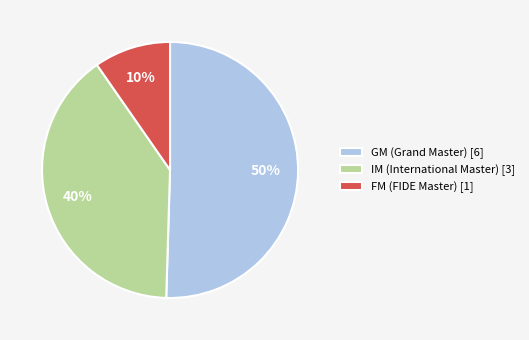

To the nearest percent, what percentage of the pie is GM (Grand Master) [6]?

50%